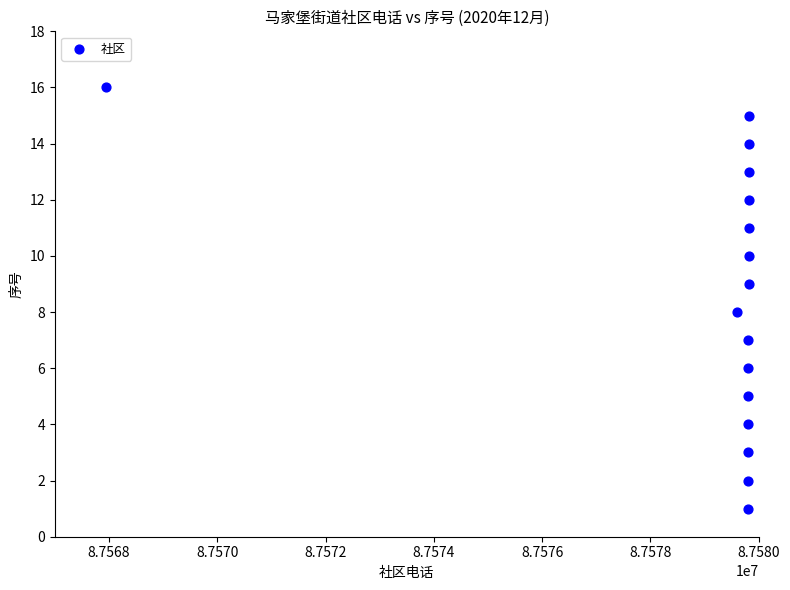

What is the range of X values (max minus min)?

11868